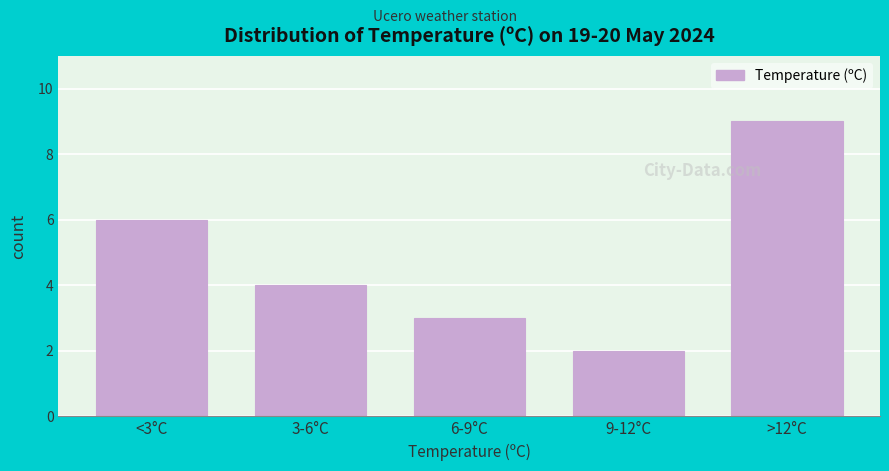

Reading left to right, what are all the values shown in this chart?

<3°C=6	3-6°C=4	6-9°C=3	9-12°C=2	>12°C=9